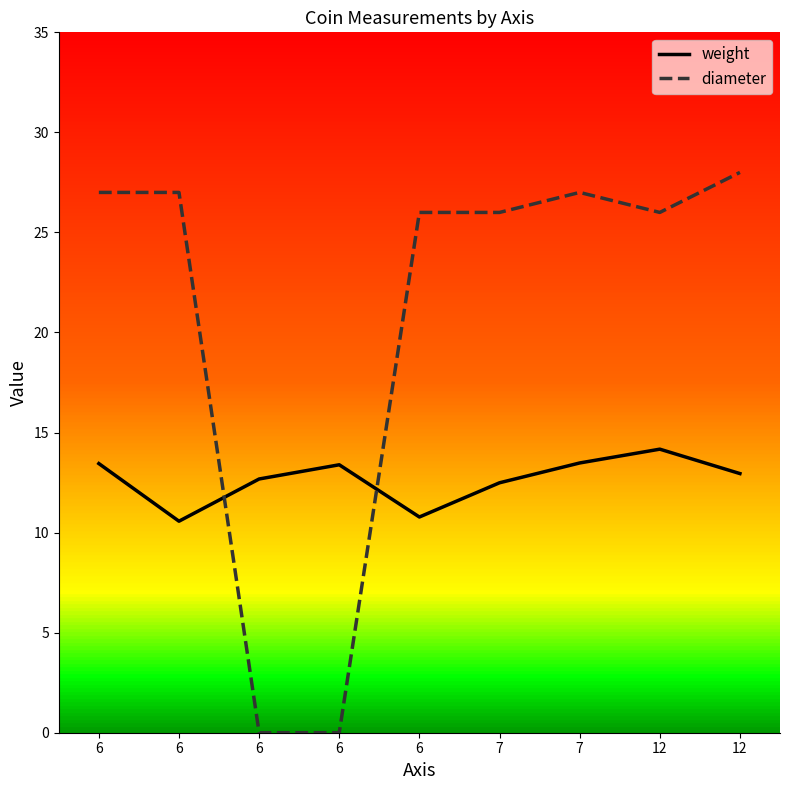

How many lines are shown in the chart?

2